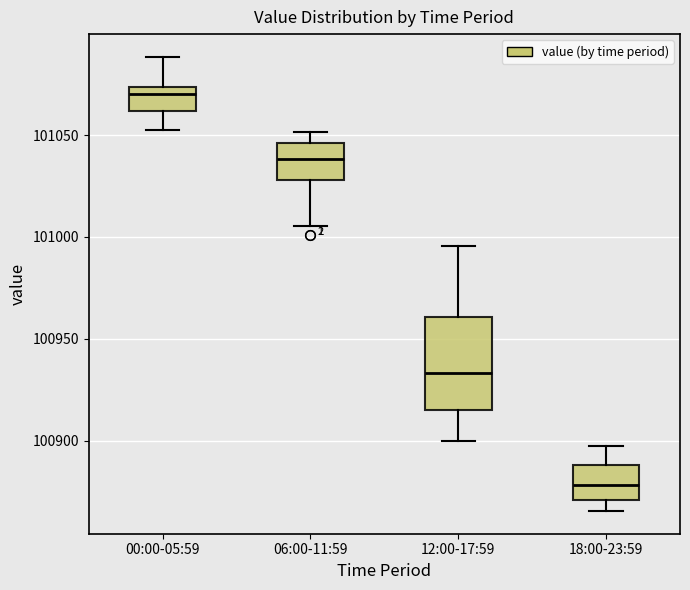

Which box has the lowest median line?

18:00-23:59